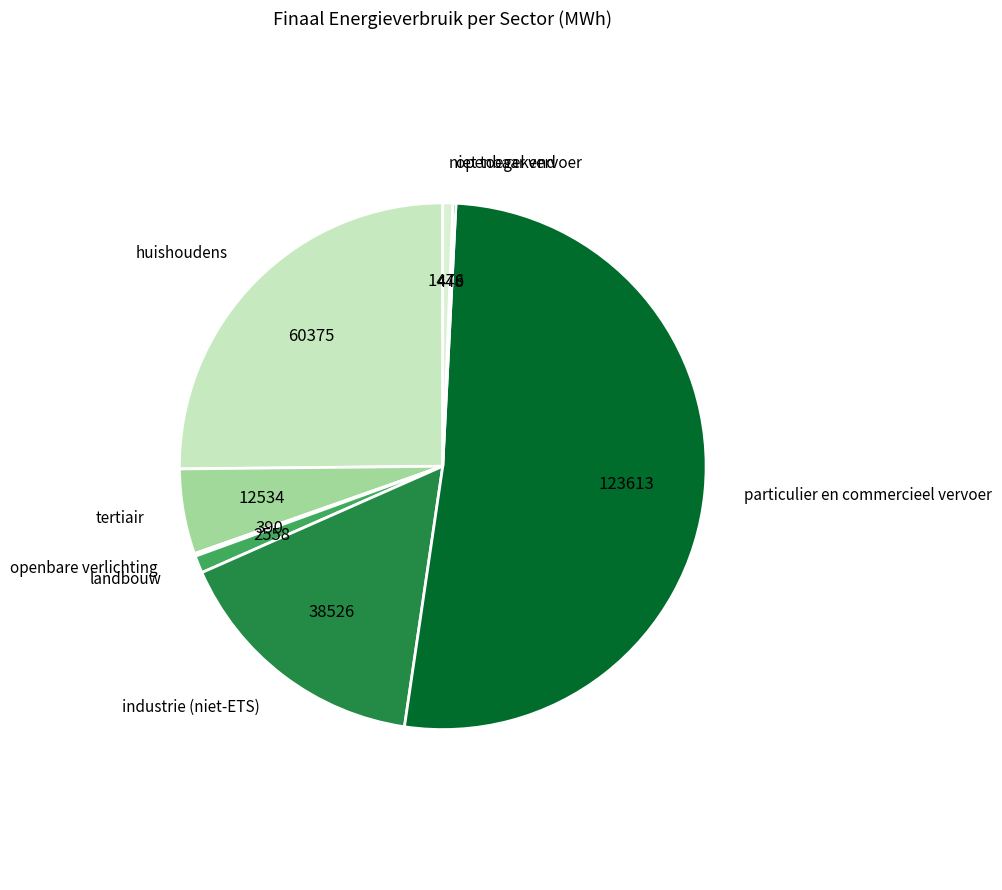

Is it true that landbouw is 11% of the pie?

False